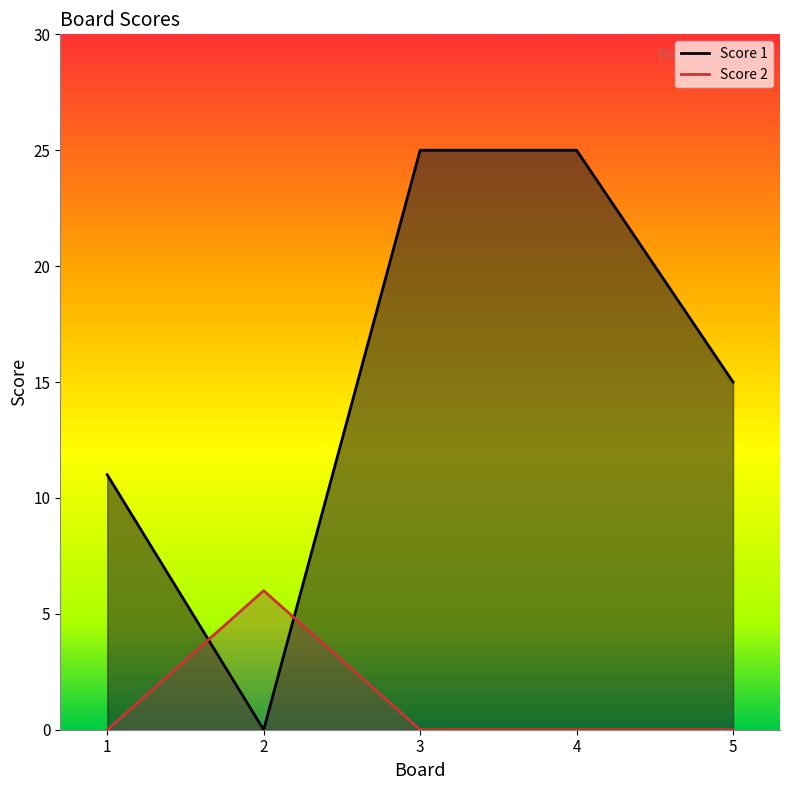

What is the value of the Score 1 point at the 1st from the left?

11